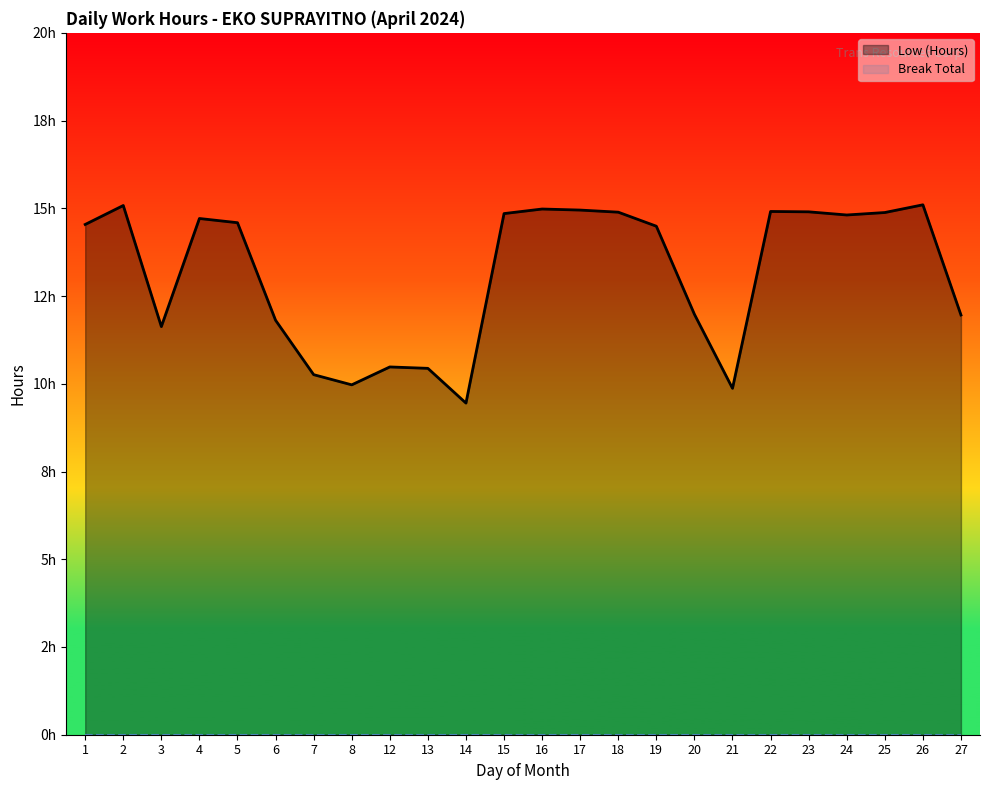

What is the average value?

13.1